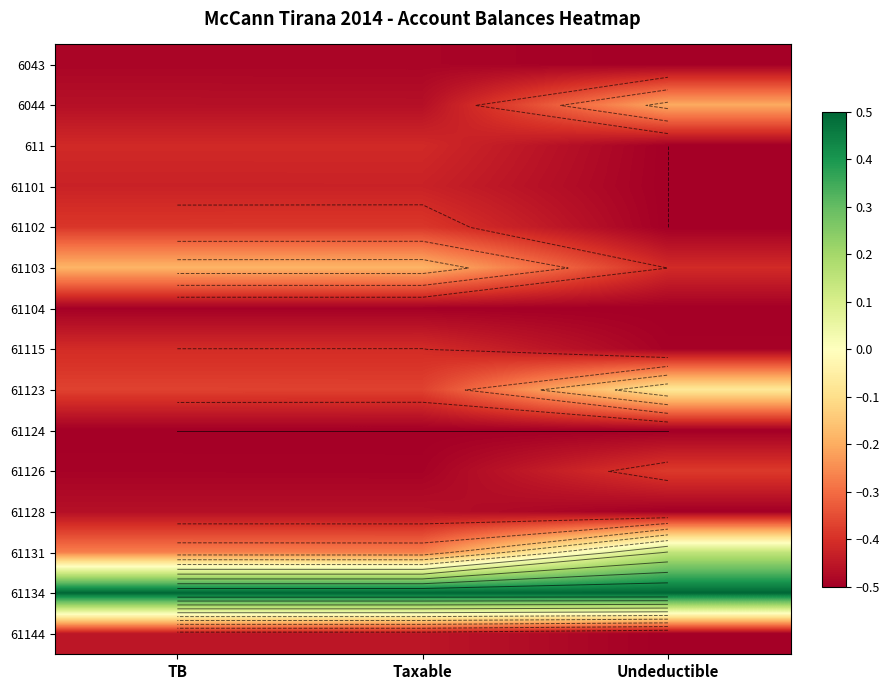

The value of 6043 at Undeductible is -0.5. True or false?

True